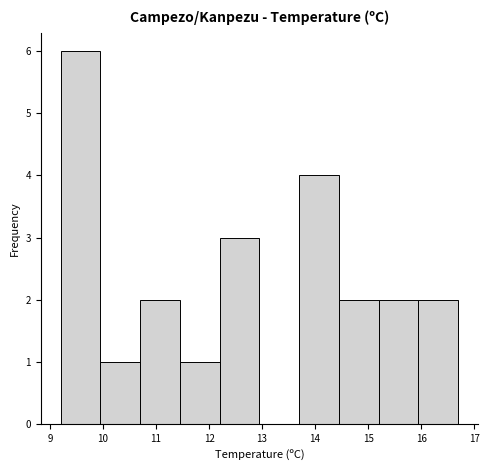

Reading left to right, transcribe this chart: for each bar, give the range it covers on the x-axis and its height. Neither the bar edges nor the heights are printed on the chart, so give them approximately, as read against the axes.

9.20 to 9.95: 6
9.95 to 10.70: 1
10.70 to 11.45: 2
11.45 to 12.20: 1
12.20 to 12.95: 3
12.95 to 13.70: 0
13.70 to 14.45: 4
14.45 to 15.20: 2
15.20 to 15.95: 2
15.95 to 16.70: 2